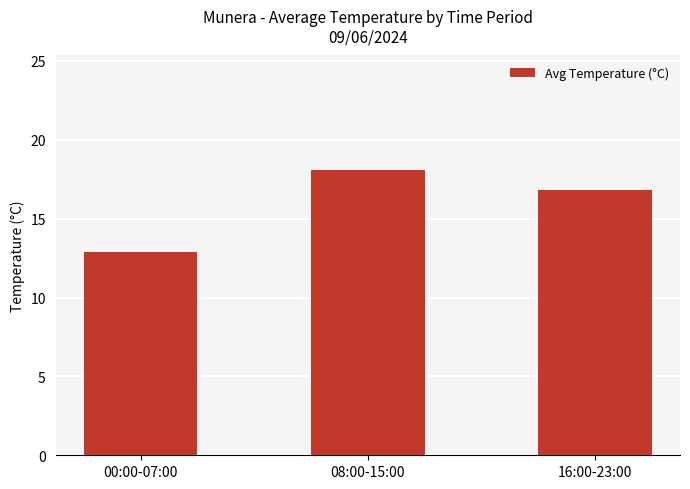

Between 16:00-23:00 and 00:00-07:00, which is larger?

16:00-23:00